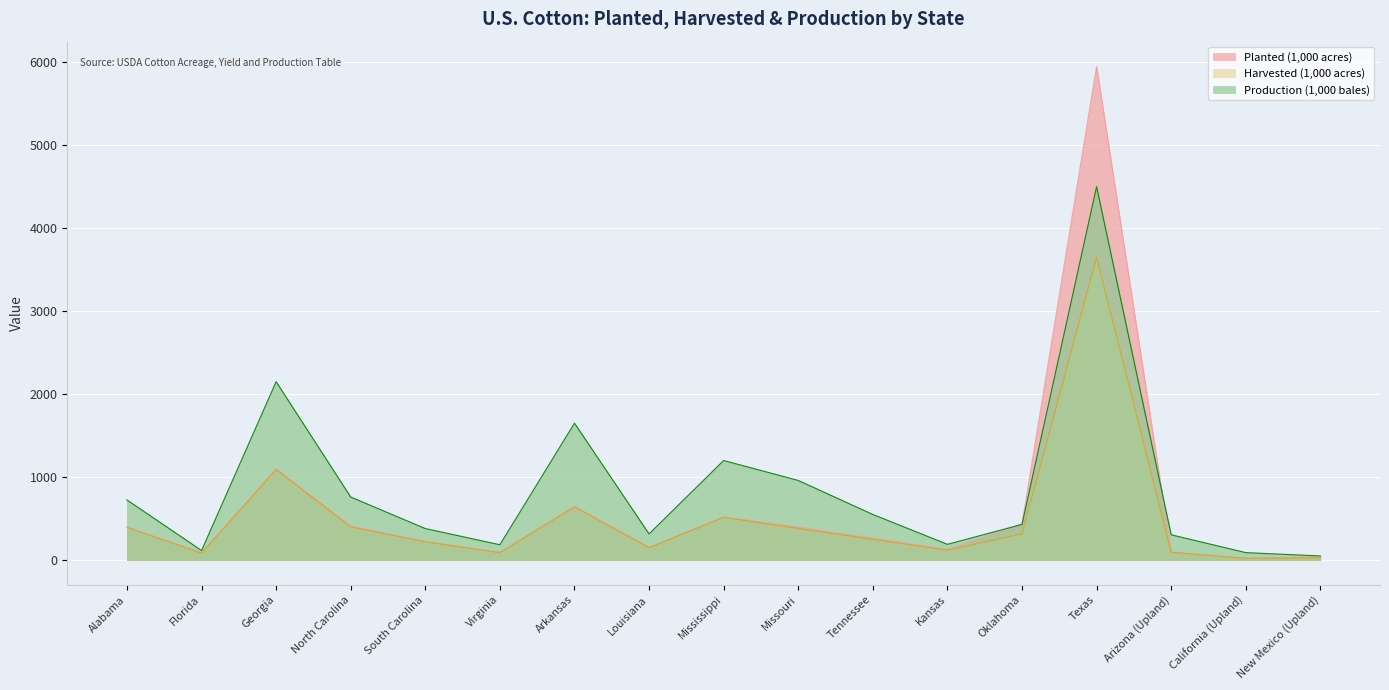

Which category has the highest value in the Harvested (1,000 acres) series?

Texas